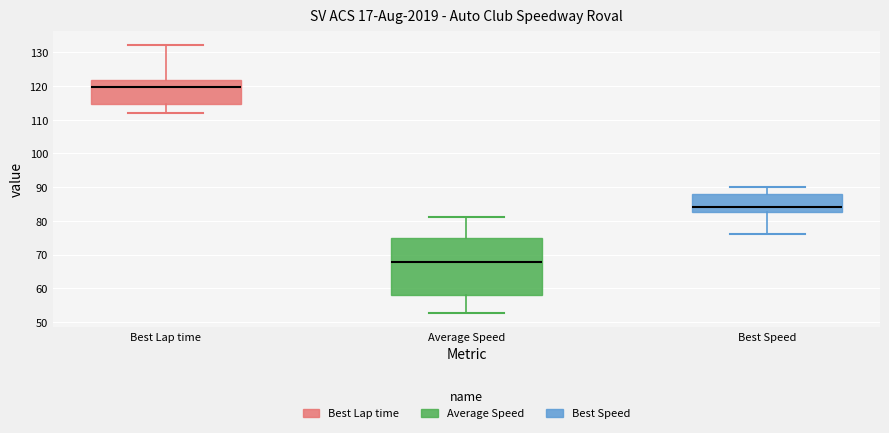

Reading left to right, read every box against the y-axis: the position of its median line, the range the box covers, and the ends of its whiskers. The values are not printed on the chart, so give them approximately, as read against the axis.

Best Lap time: median 120, box 115 to 122, whiskers 112 to 132
Average Speed: median 68, box 58 to 75, whiskers 53 to 81
Best Speed: median 84, box 83 to 88, whiskers 76 to 90